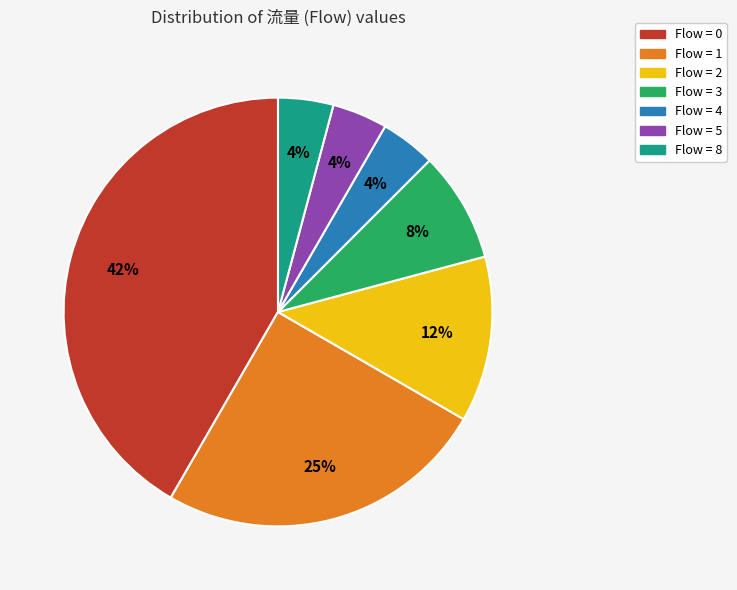

True or false: Flow = 4 accounts for 4% of the total.

True